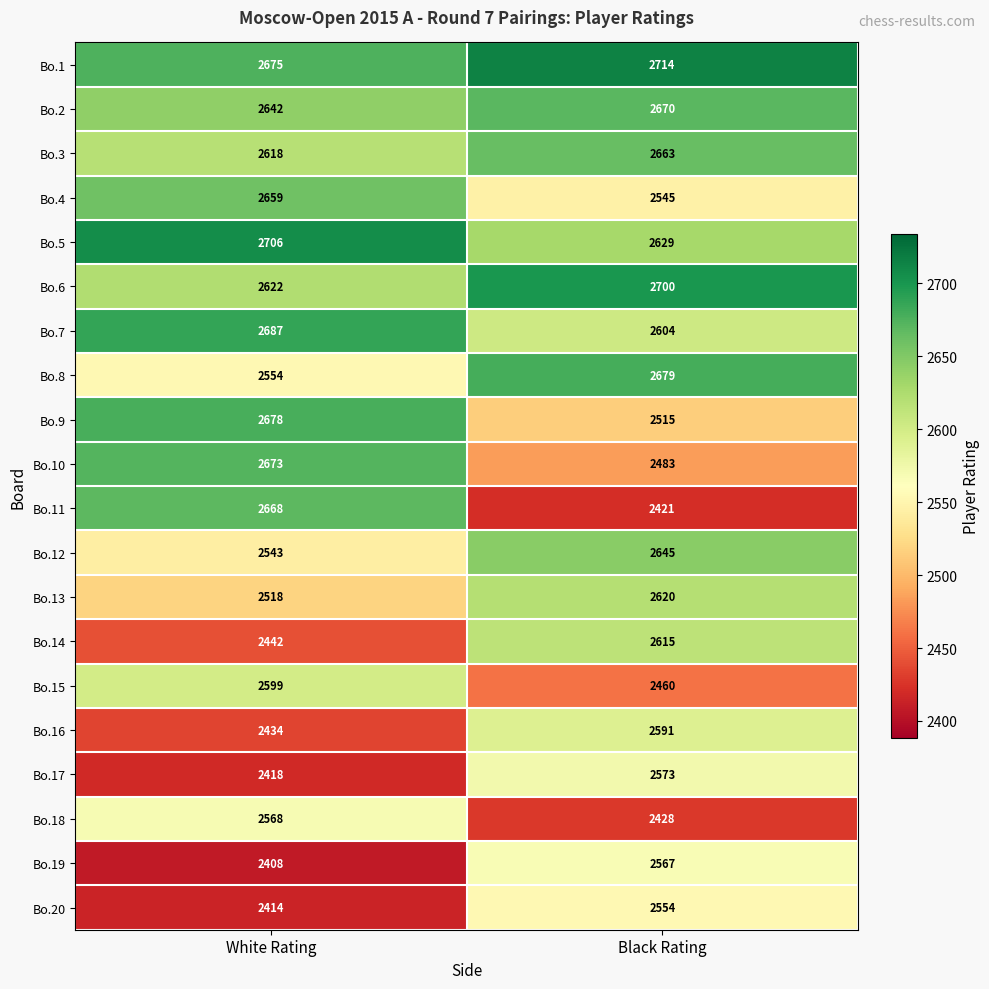

Read the Bo.19 value at White Rating, to the nearest 50.

2400